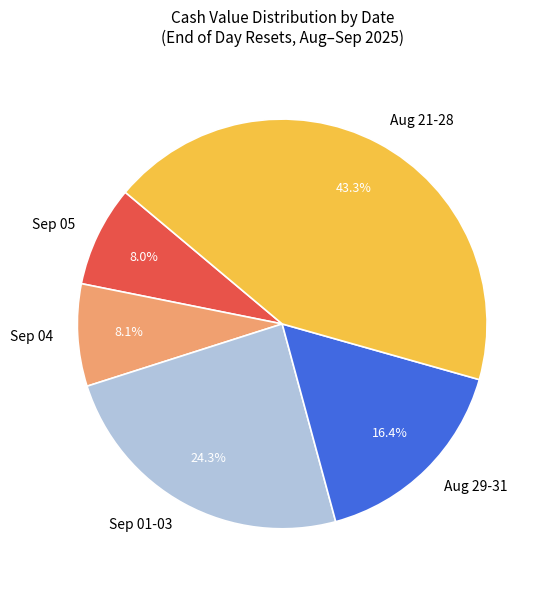

How many segments does this pie chart have?

5